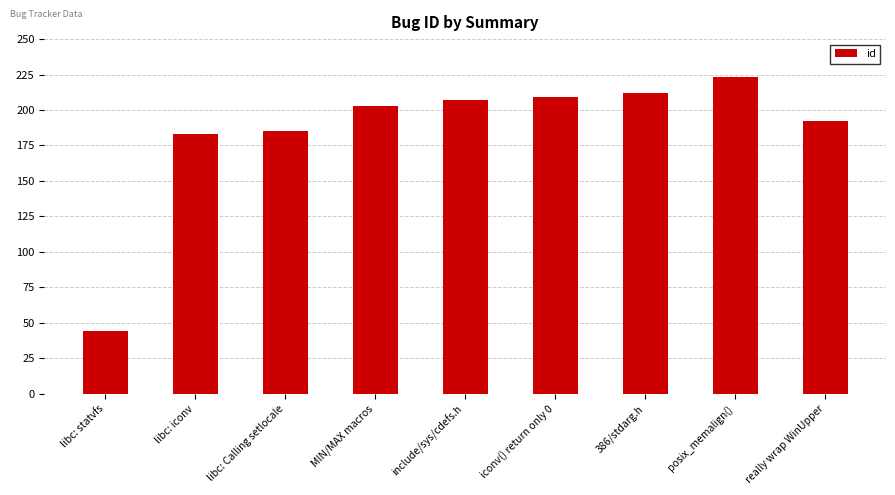

What is the change in value from include/sys/cdefs.h to 386/stdarg.h?

+5